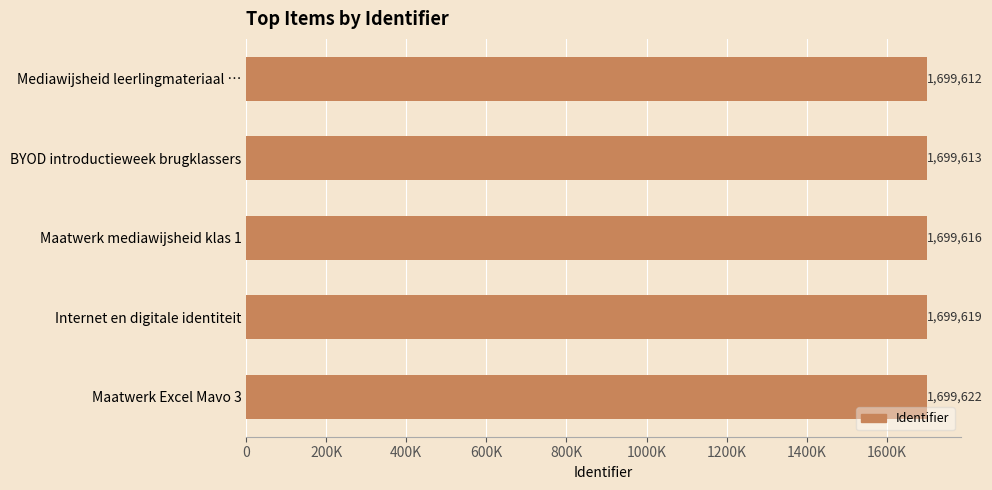

Are the bars horizontal?

Yes